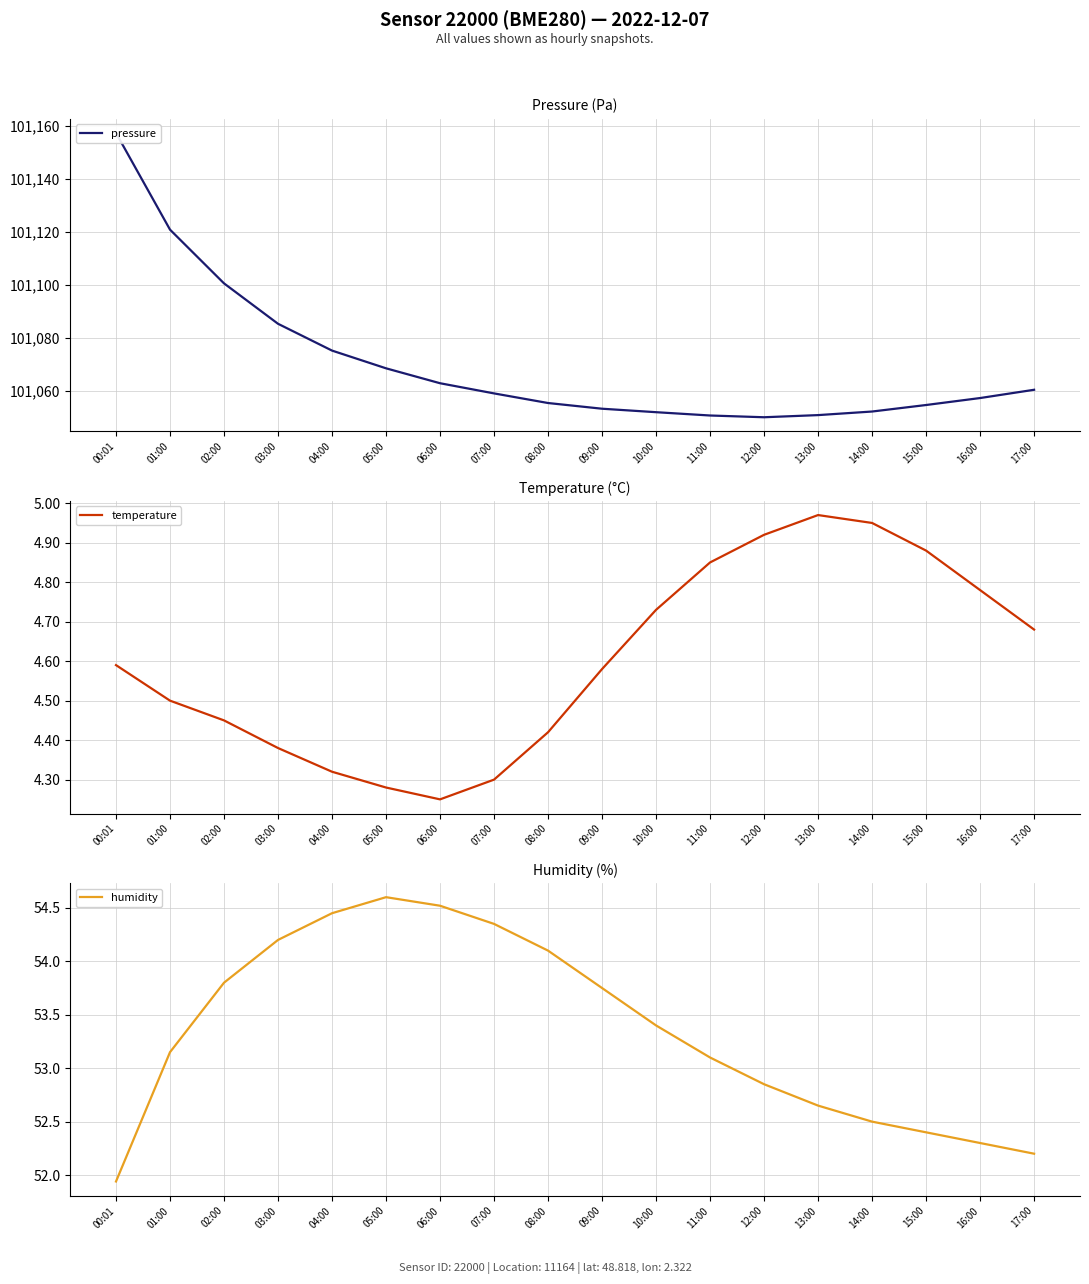

The humidity series shows 54.5 at 04:00. True or false?

True